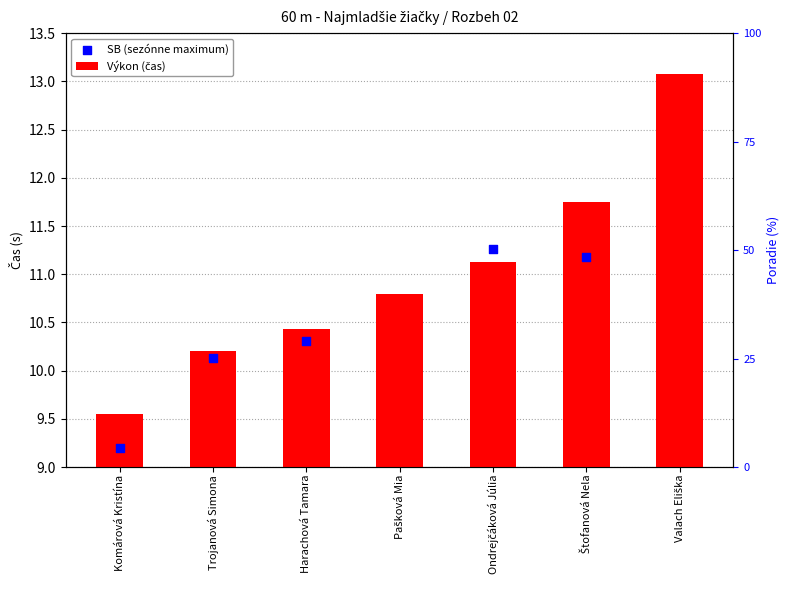

What is the change in value from Pašková Mia to Valach Eliška?

+2.3